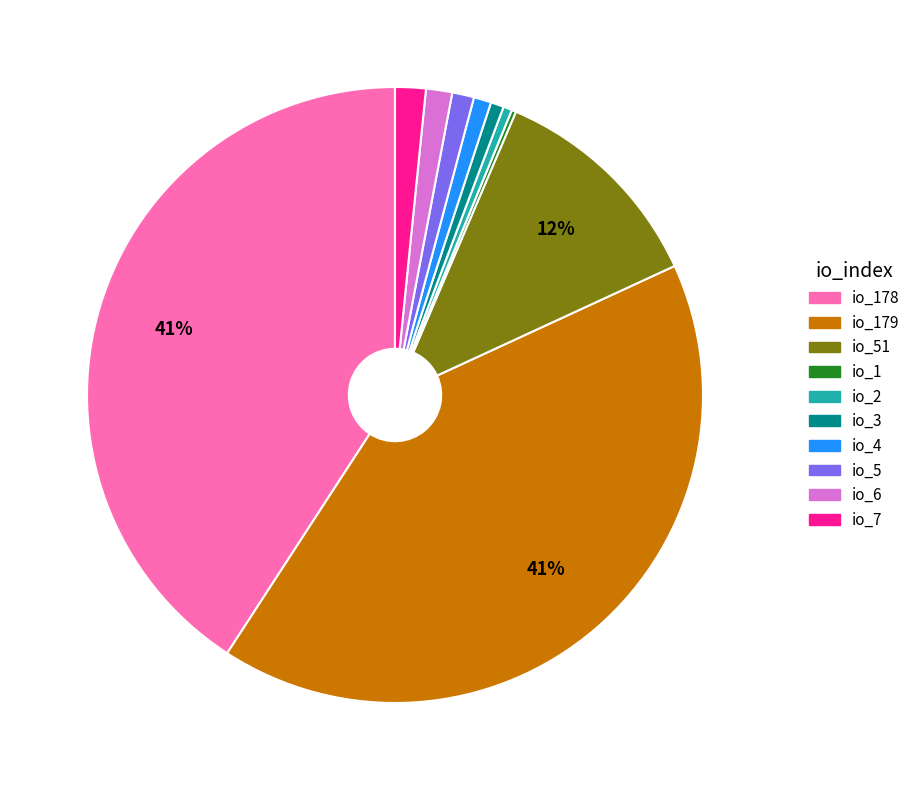

What percentage is the io_51 slice, to the nearest percent?

12%